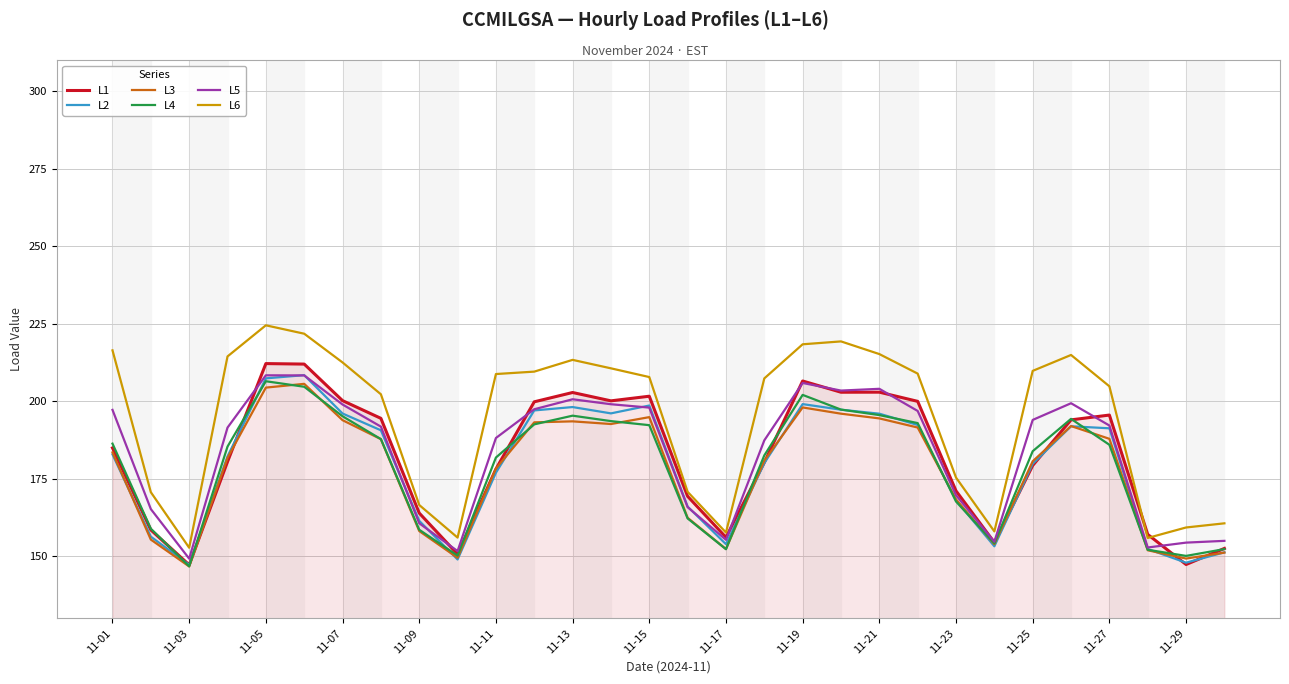

Does the chart display data point markers on the line(s)?

No